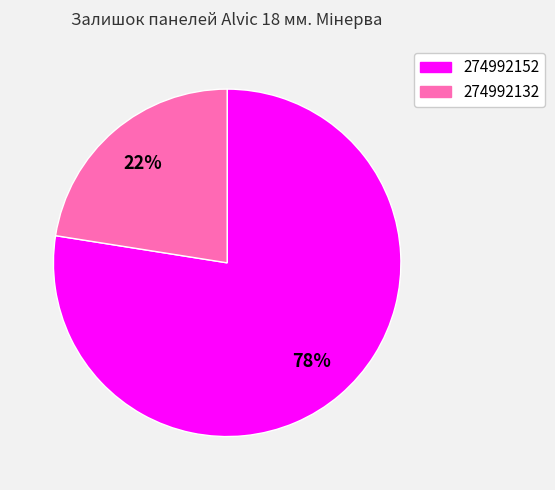

To the nearest percent, what is the combined percentage of 274992152 and 274992132?

100%